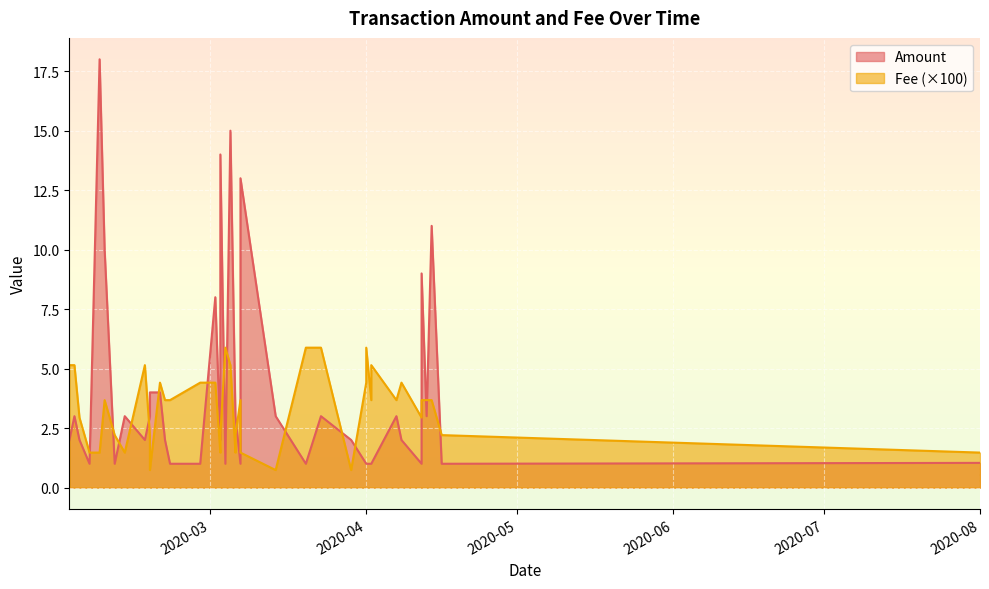

At 2020-02-20, list the series in order from smallest to largest.

Fee, Amount